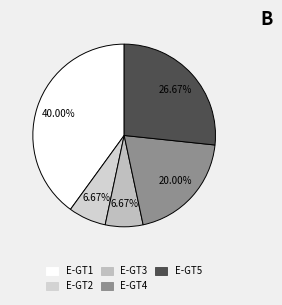

To the nearest percent, what is the difference between the E-GT4 and E-GT5 slice percentages?

7%